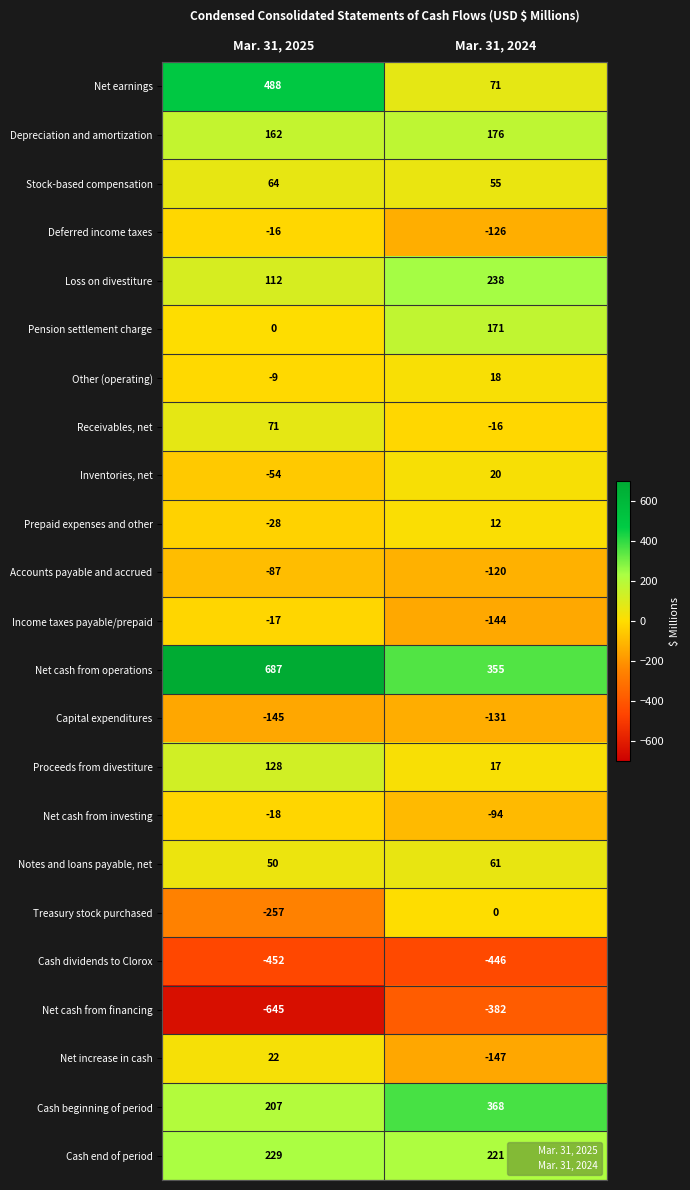

What is the difference between the highest and lowest values at Mar. 31, 2025?

1332